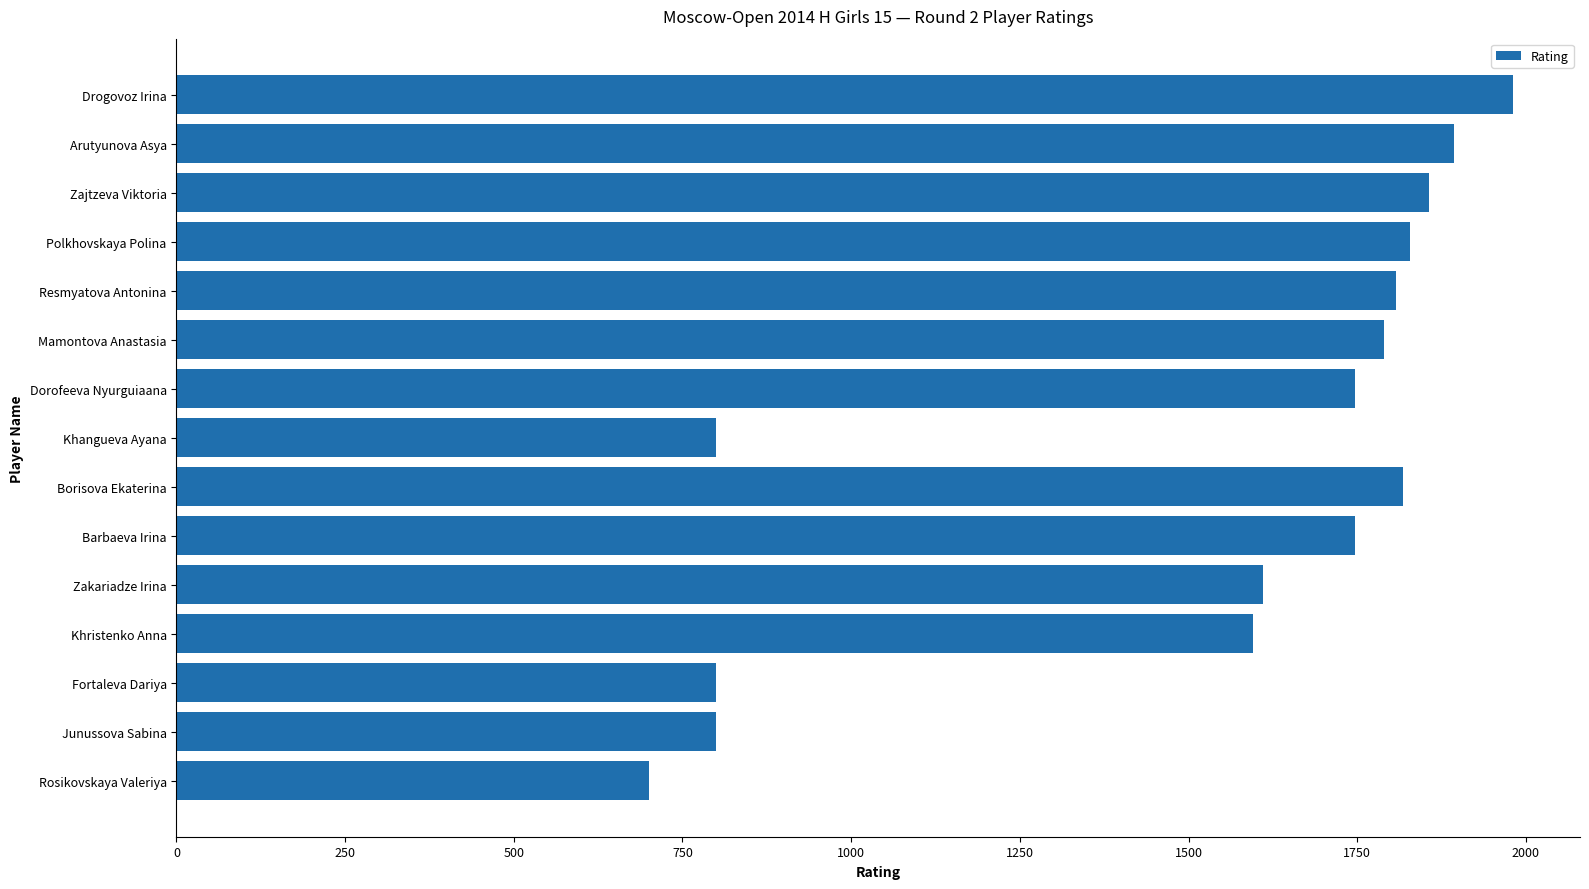

Are the bars grouped side by side (vs. stacked)?

No